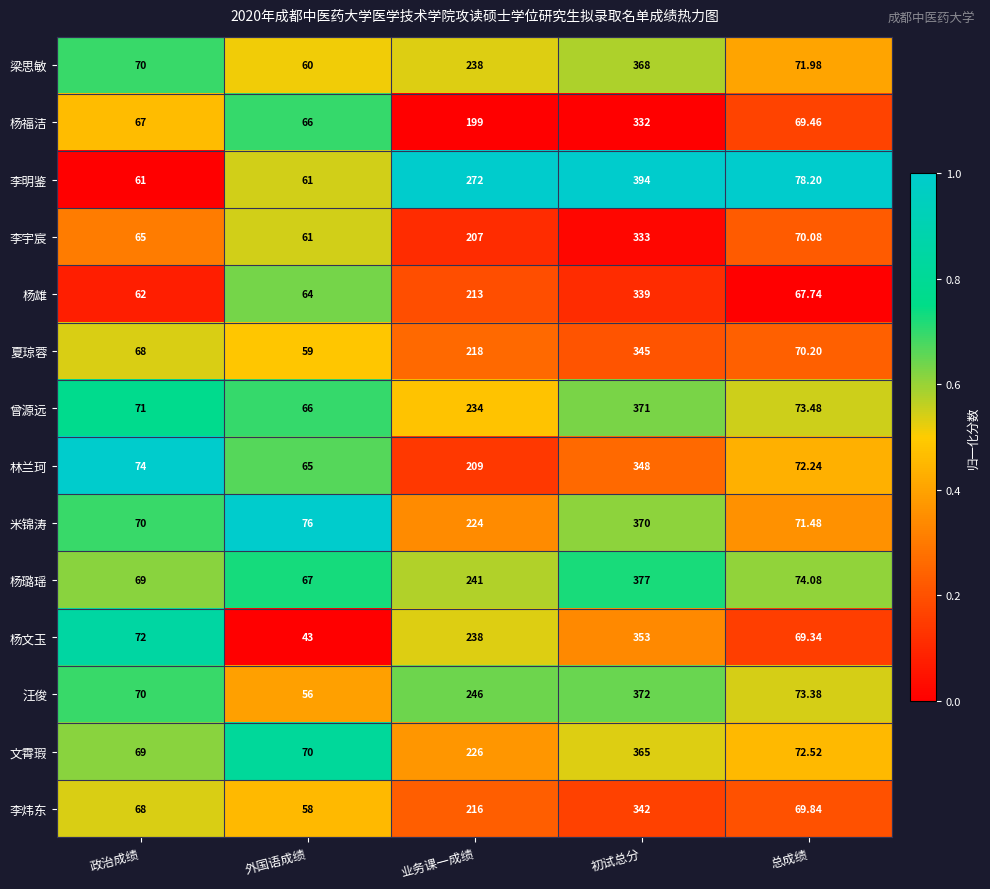

Which series has the largest total across all categories?

李明鉴